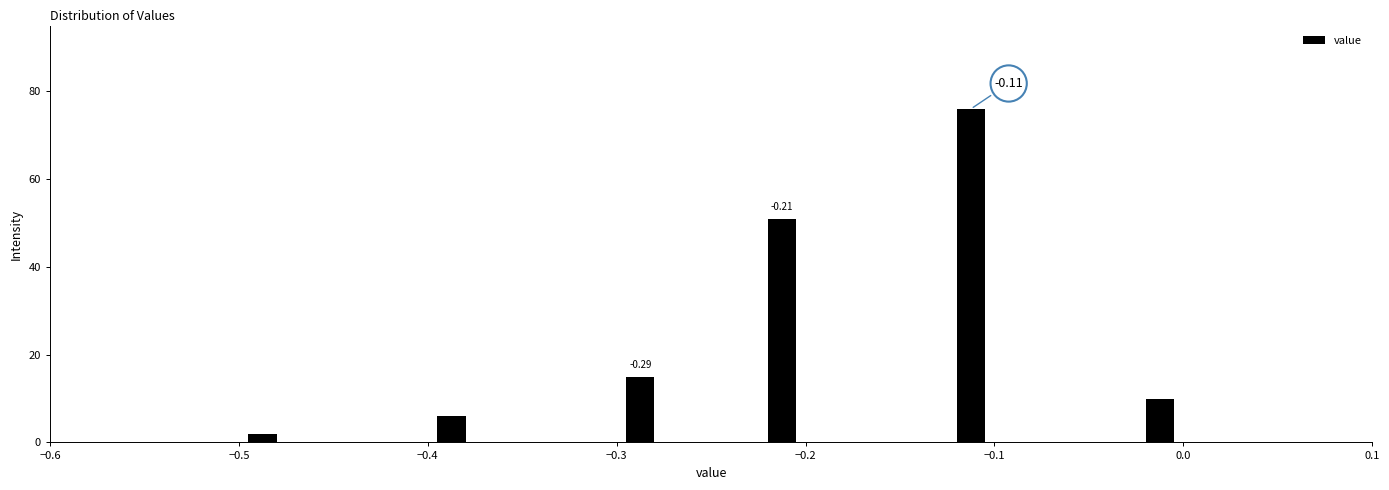

Read against the x-axis, roughly where is the centre of the tallest bar?

-0.11